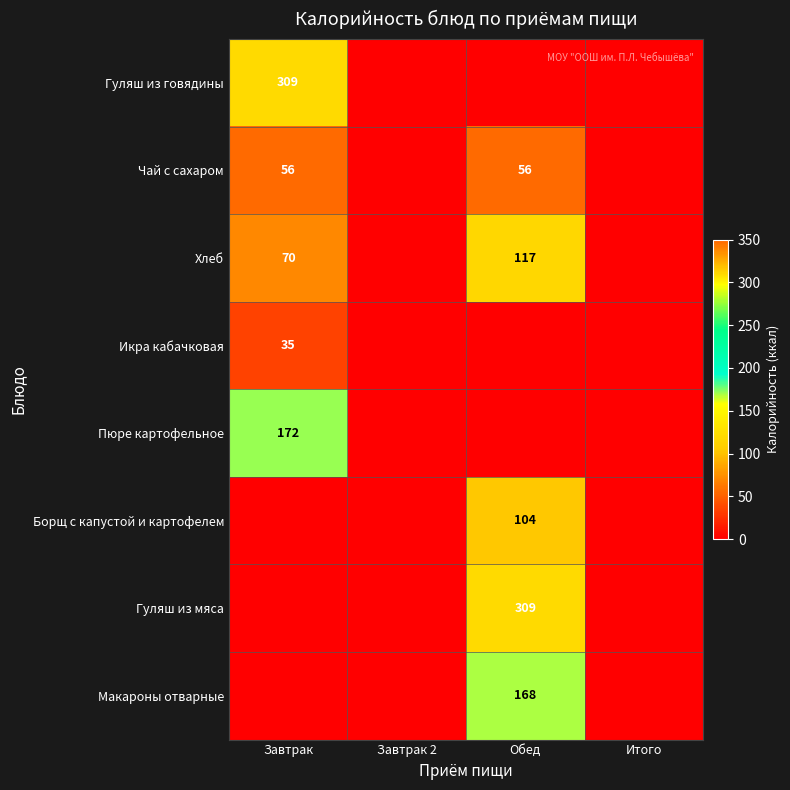

True or false: Гуляш из мяса has a value of 309 at Обед.

True